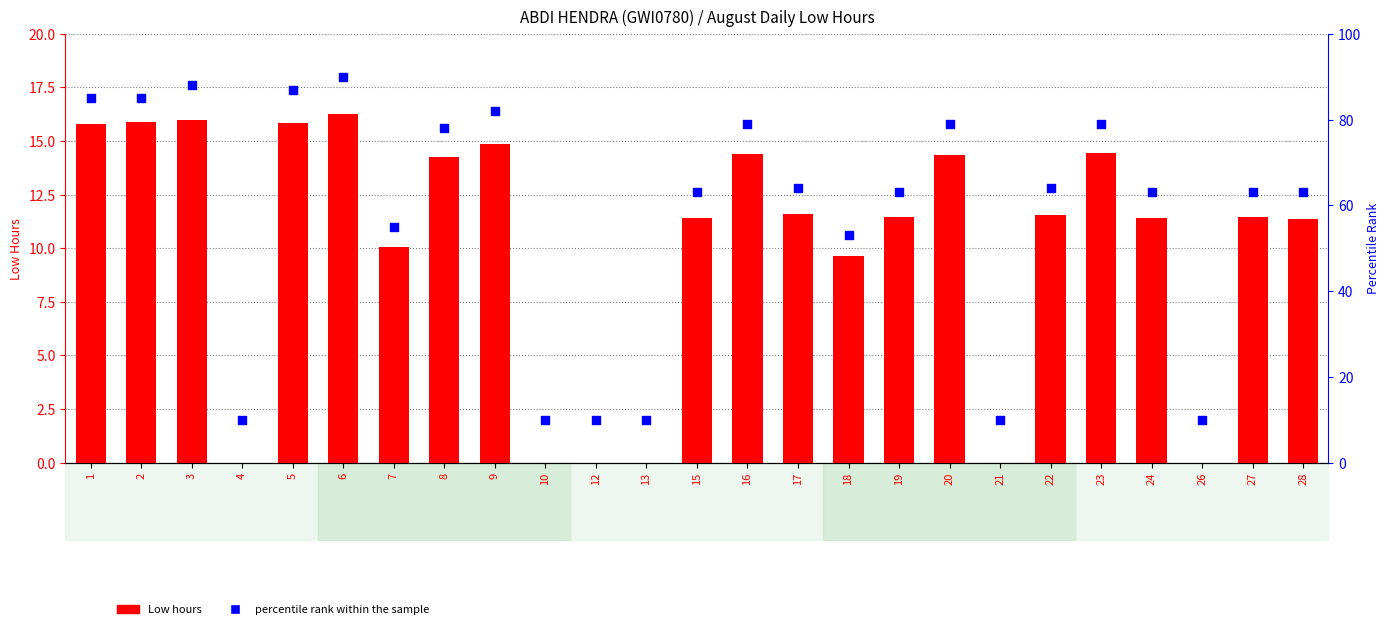

At which category is the sum across all series the highest?

6